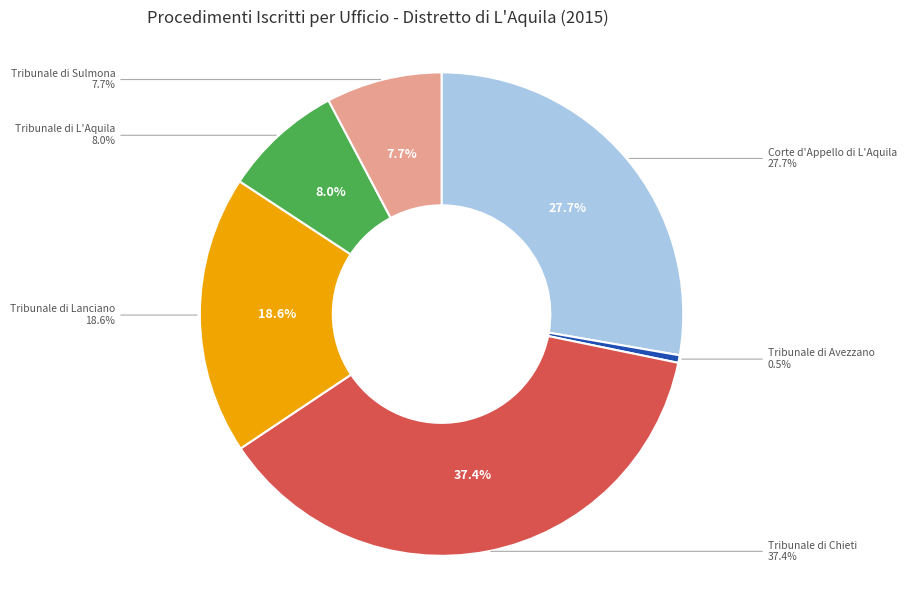

What percentage do Tribunale di Lanciano and Corte d'Appello di L'Aquila together represent?

46.4%